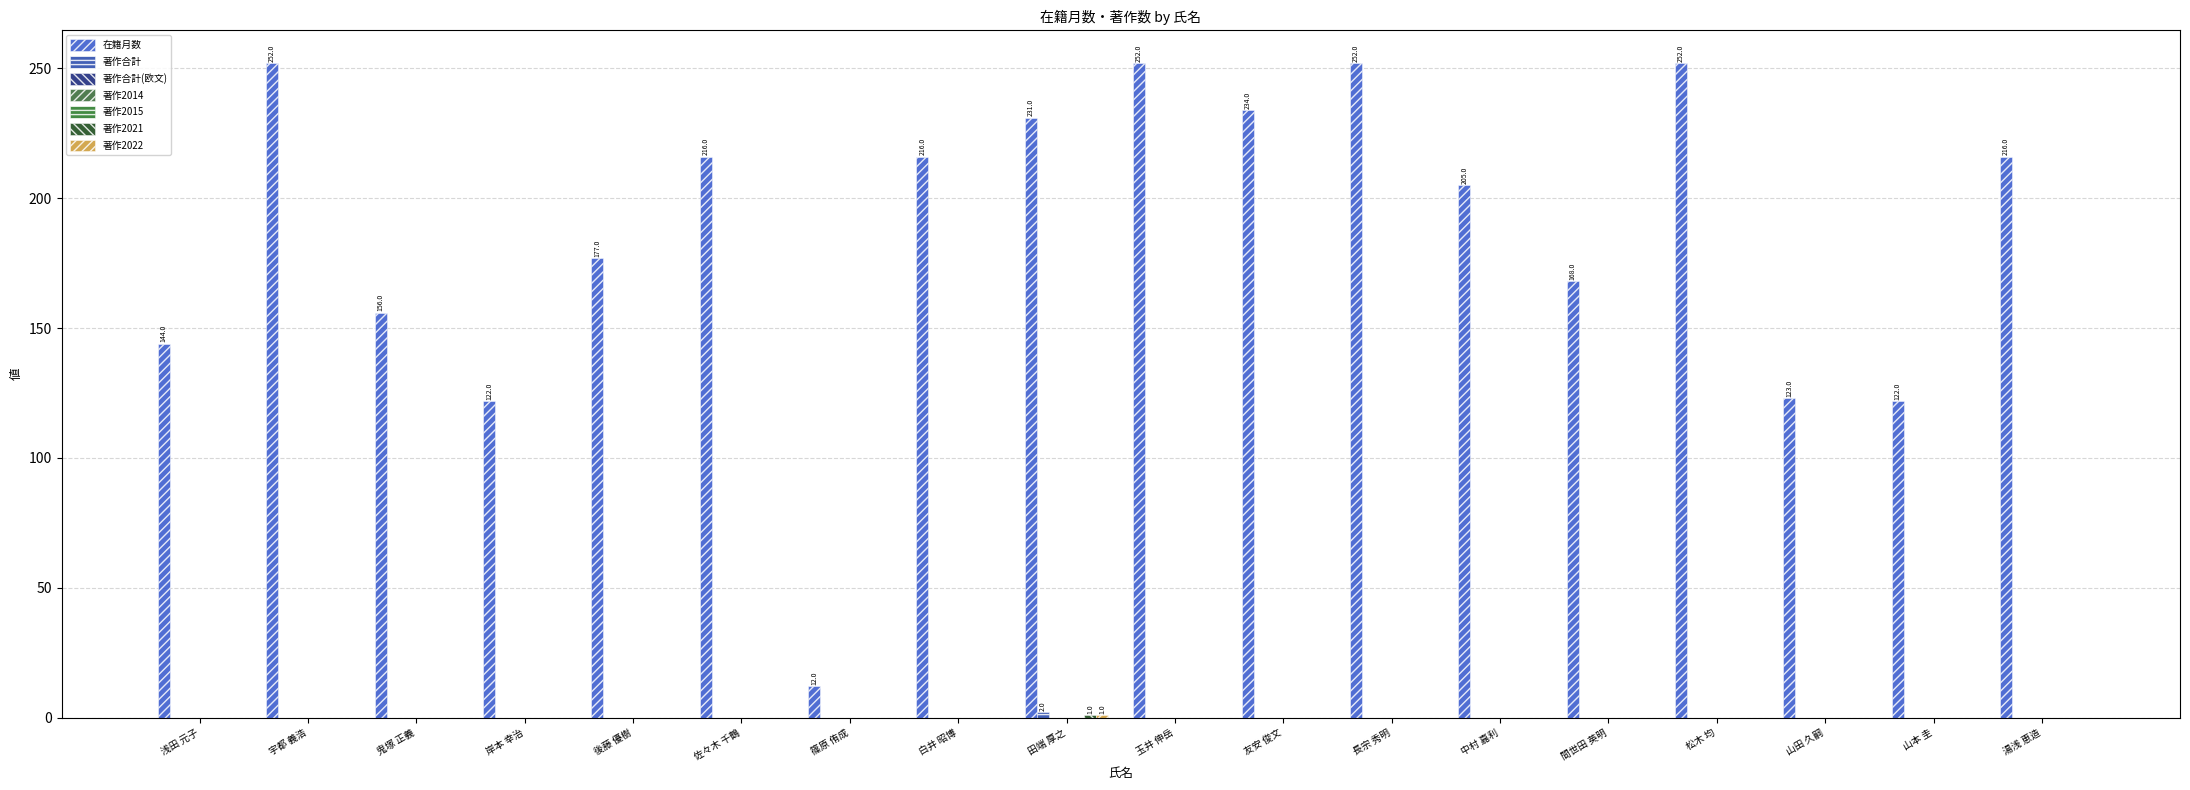

What is the difference between the highest and lowest values at 篠原 侑成?

12